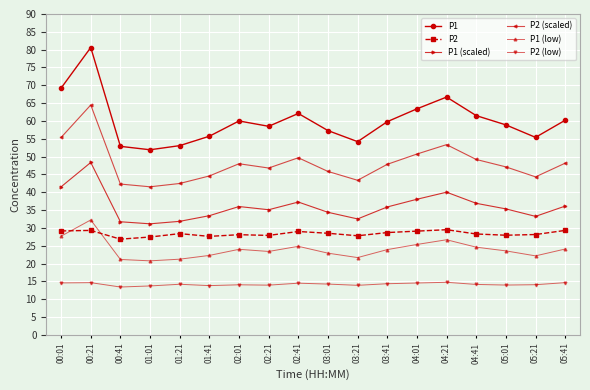

The value of P1 at 05:21 is 76.8. True or false?

False